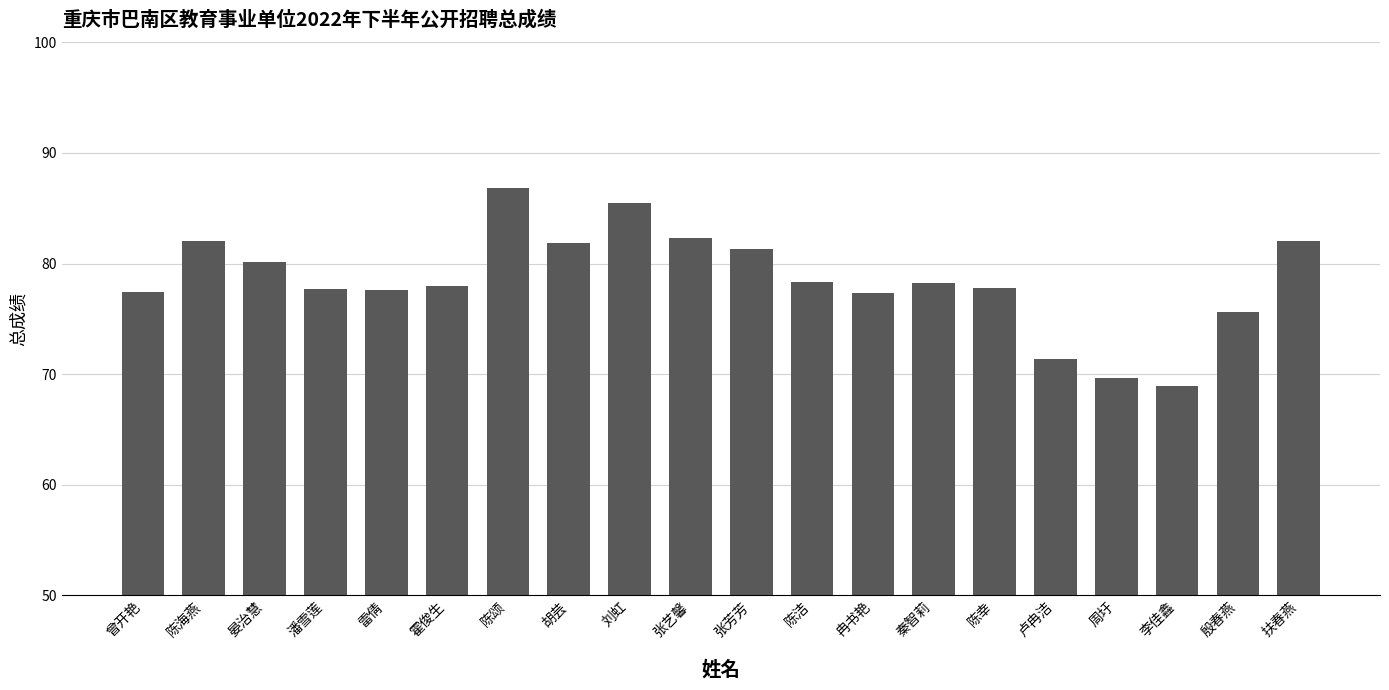

What is the average value?

78.5